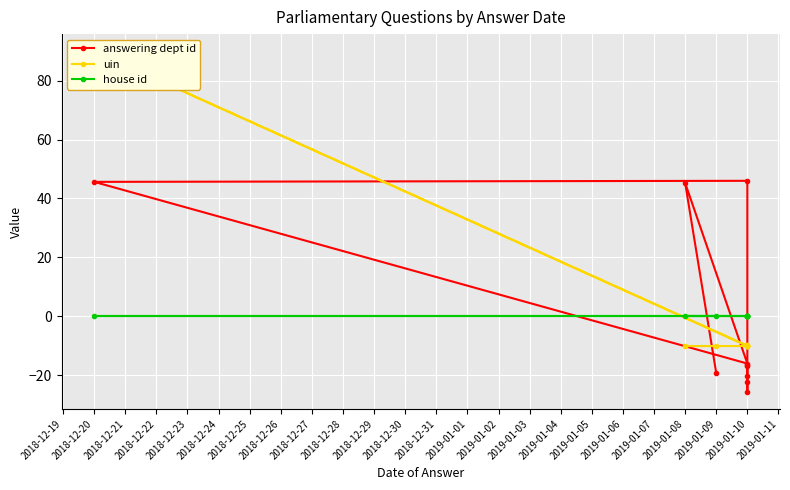

Is it true that answering dept id equals -3.7 at 2019-01-10?

False